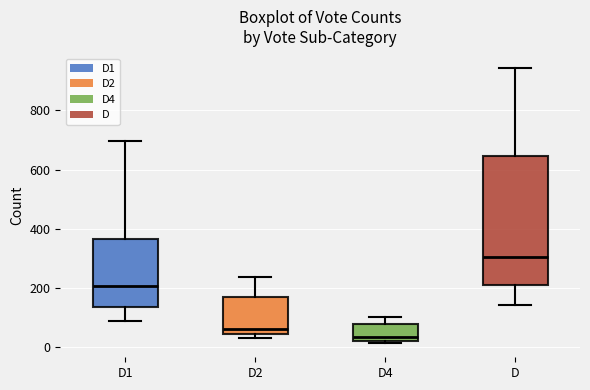

Comparing the boxes themselves (not the whiskers), which one is the tallest?

D